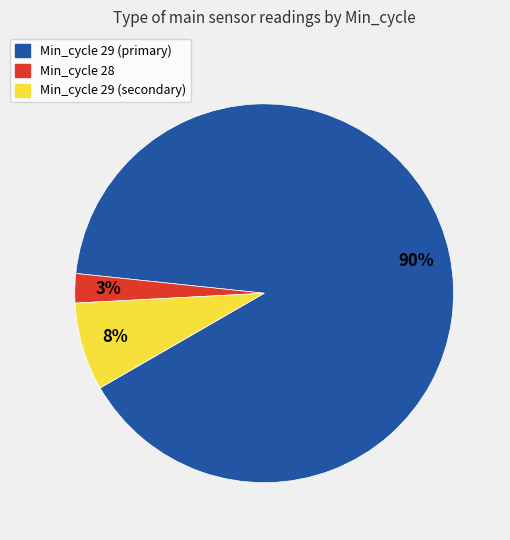

How many slices are in this pie chart?

3